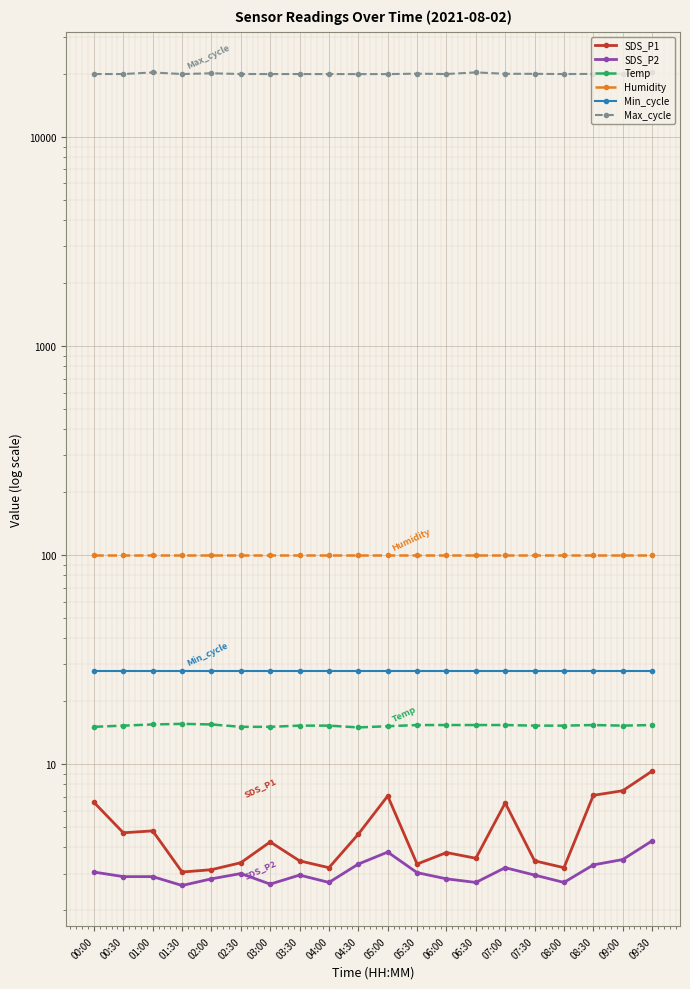

At 02:30, list the series in order from smallest to largest.

SDS_P2, SDS_P1, Temp, Min_cycle, Humidity, Max_cycle